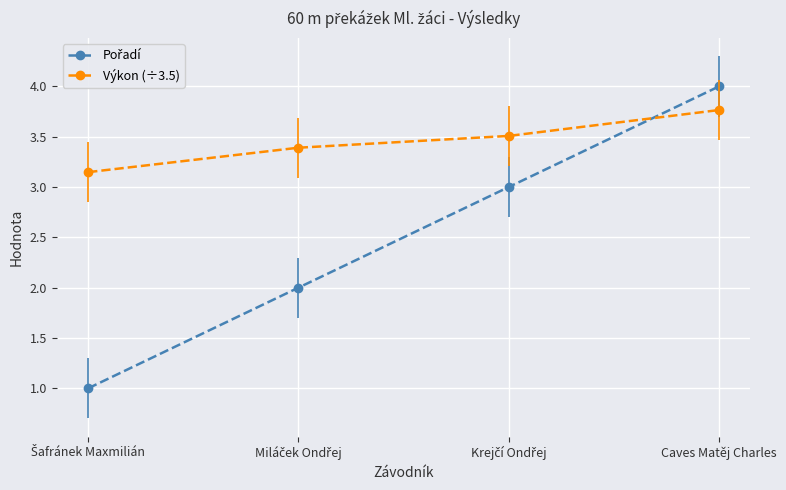

Which series has the largest total across all categories?

Výkon (÷3.5)